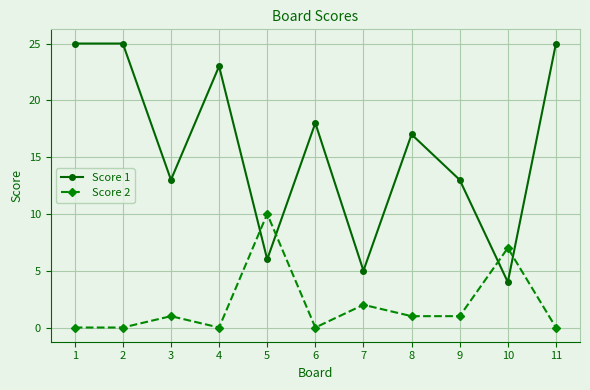

At how many categories does at least one series exceed 11?

8